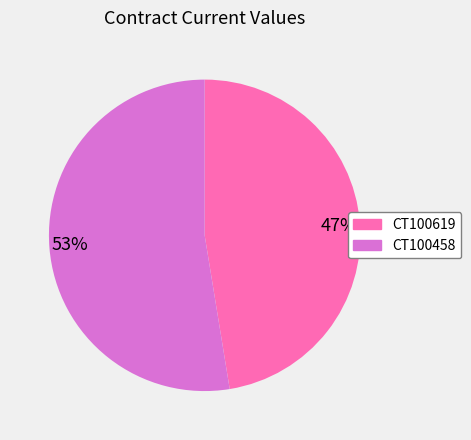

The 47% slice represents 41% of the pie. True or false?

False